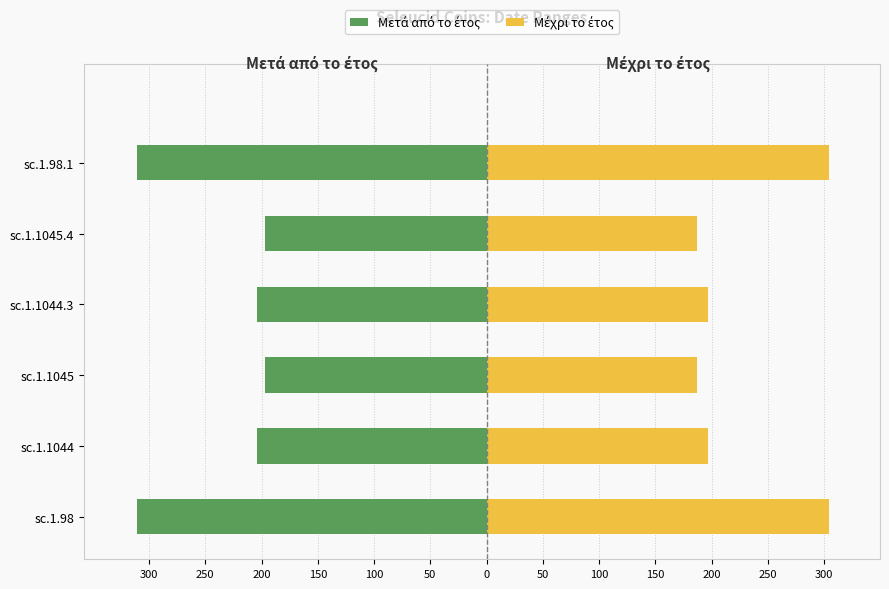

Which series has the largest range (max minus min)?

Μέχρι το έτος